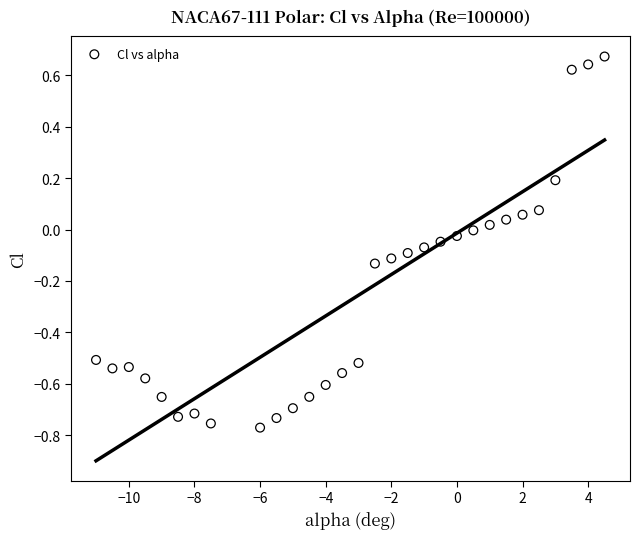

What is the range of X values (max minus min)?

15.5